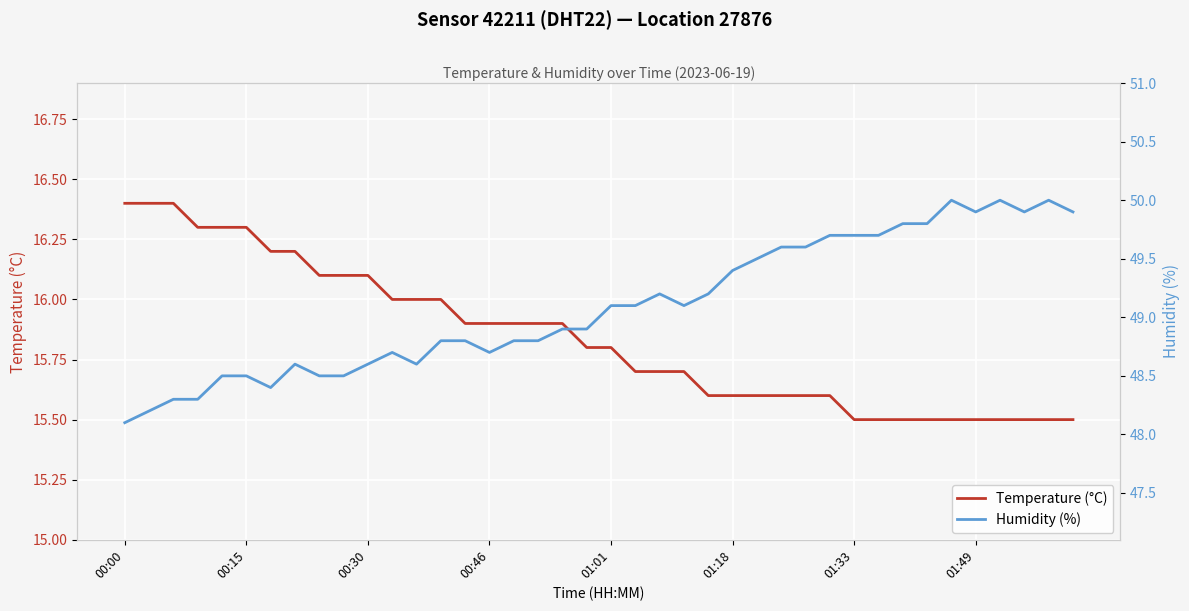

How many distinct data groups are displayed?

2